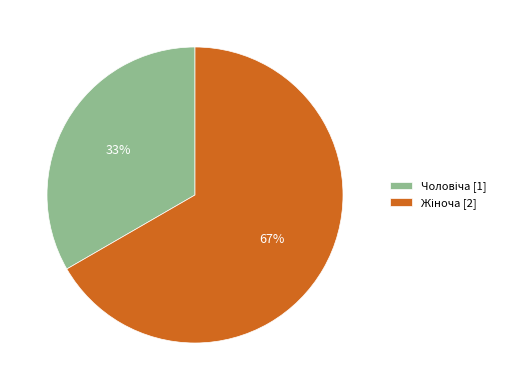

How many slices are in this pie chart?

2